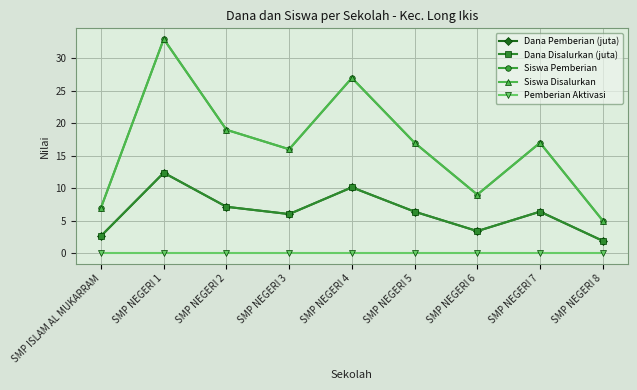

Is the value of Dana Pemberian (juta) at SMP NEGERI 4 greater than the value of Dana Disalurkan (juta) at SMP NEGERI 4?

No